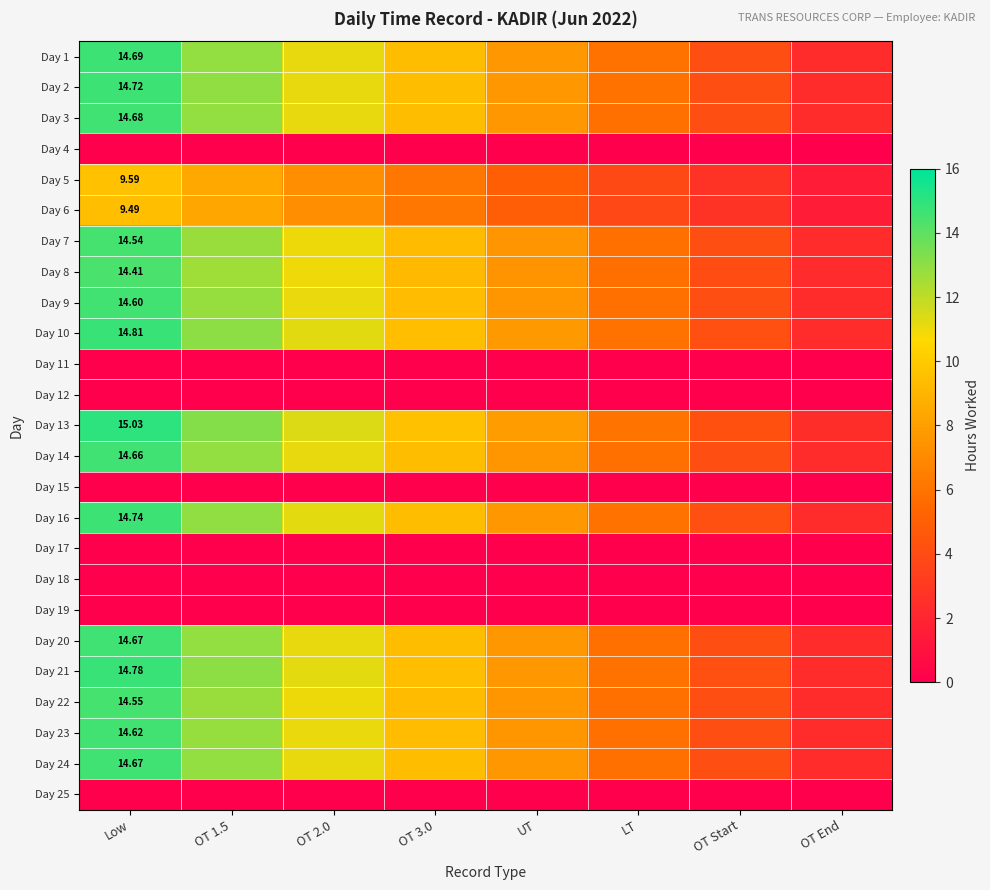

Is the value of Day 22 at OT Start greater than the value of Day 24 at OT 2.0?

No